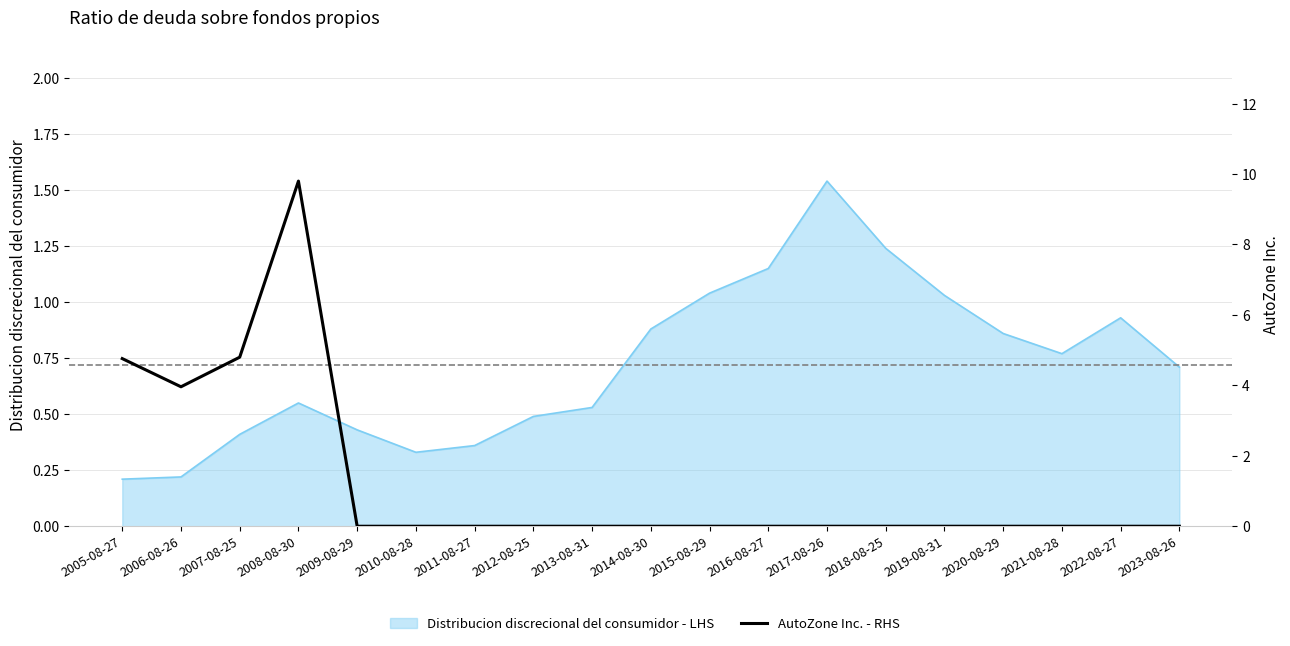

List the labels in order of value, smallest first.

2009-08-29, 2010-08-28, 2011-08-27, 2012-08-25, 2013-08-31, 2014-08-30, 2015-08-29, 2016-08-27, 2017-08-26, 2018-08-25, 2019-08-31, 2020-08-29, 2021-08-28, 2022-08-27, 2023-08-26, 2006-08-26, 2005-08-27, 2007-08-25, 2008-08-30